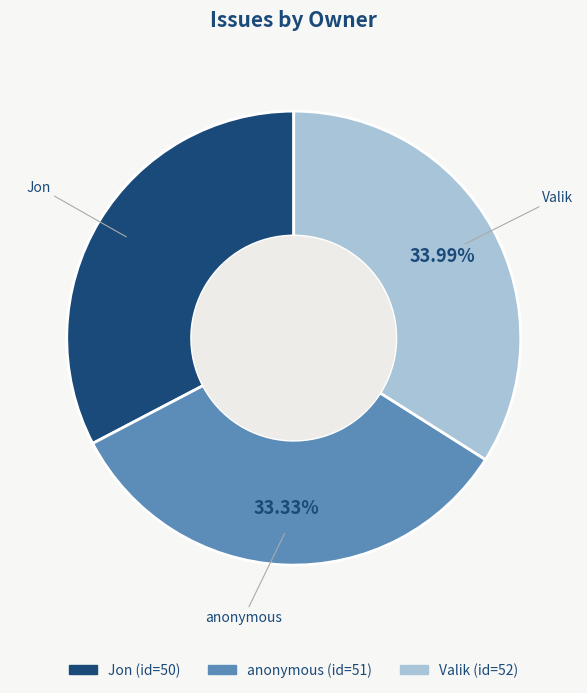

Rank the categories by value from highest to lowest.

Valik, anonymous, Jon